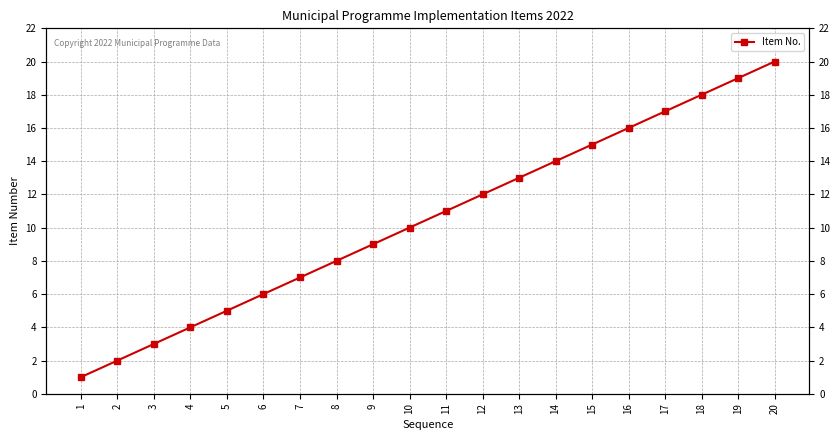

Does the chart display data point markers on the line(s)?

Yes